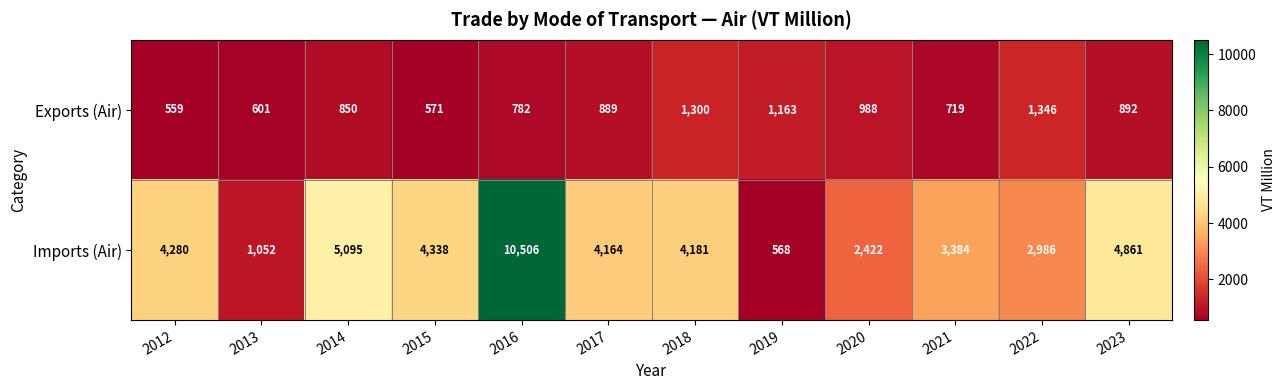

What is the maximum value for Exports (Air)?

1346